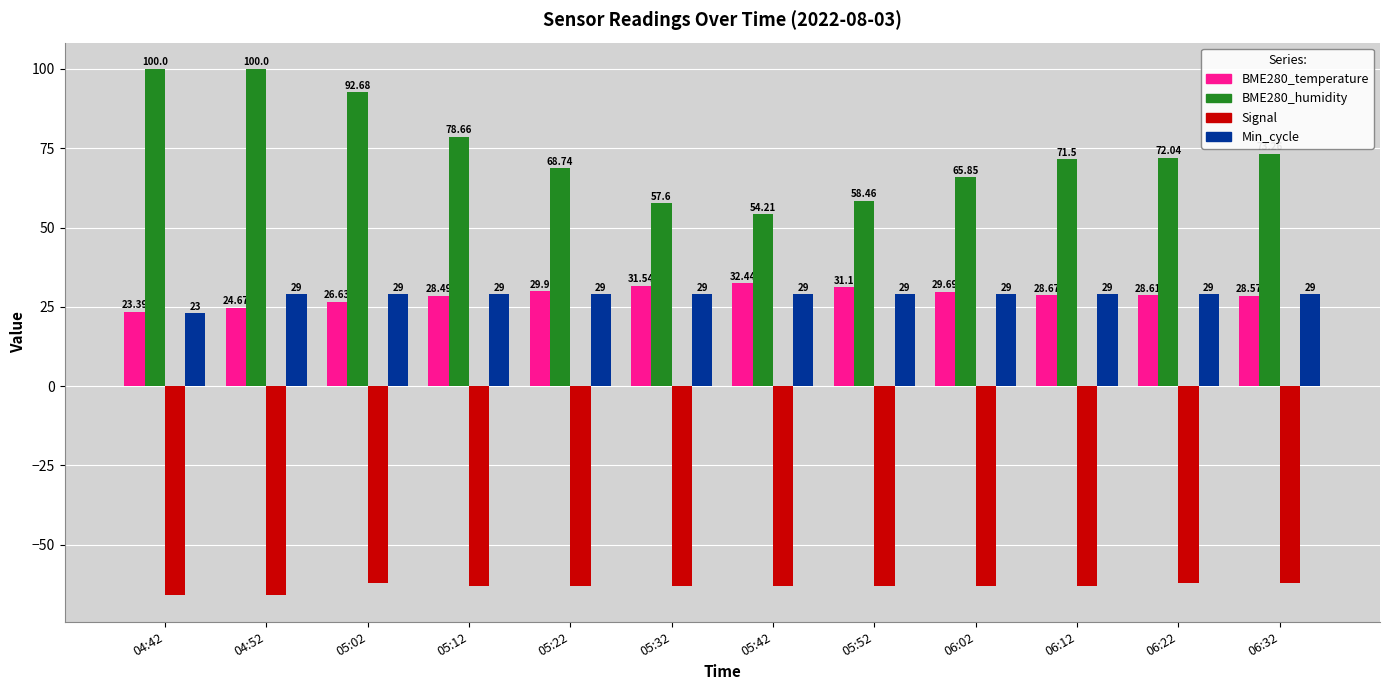

What is the smallest value displayed?

-66.0